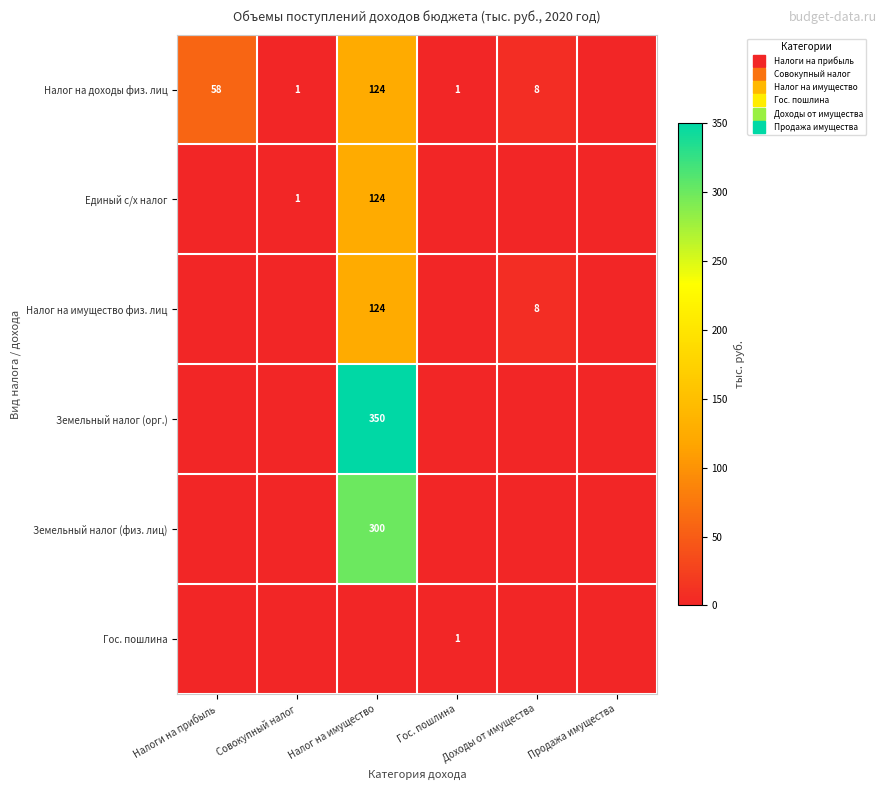

What is the greatest value displayed?

350